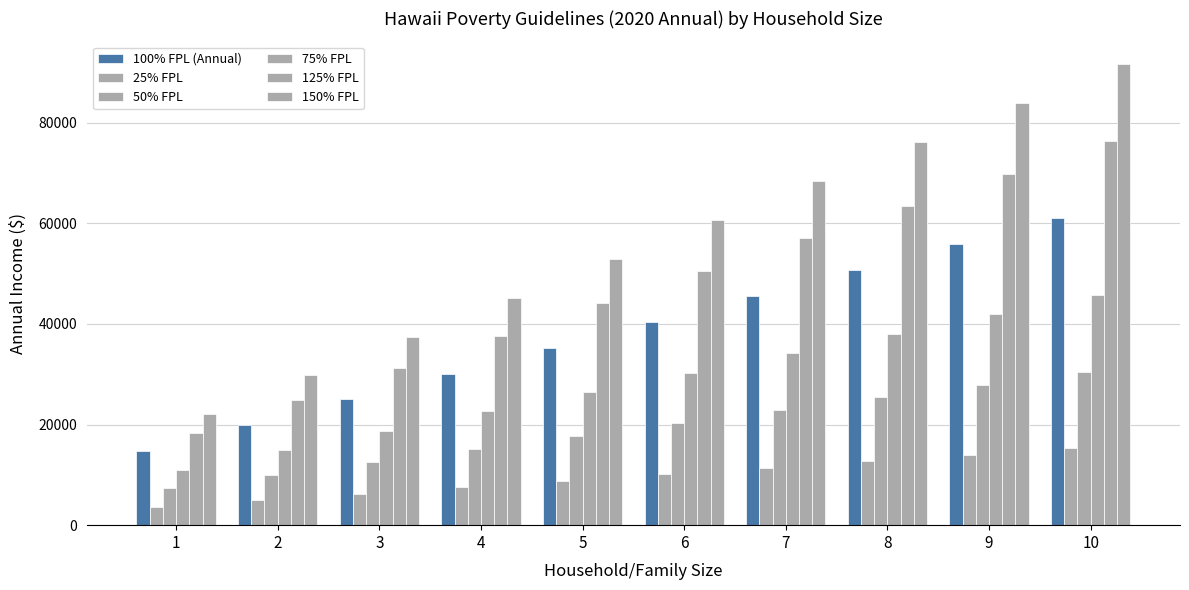

What value does the 75% FPL series have at 8?

38047.5